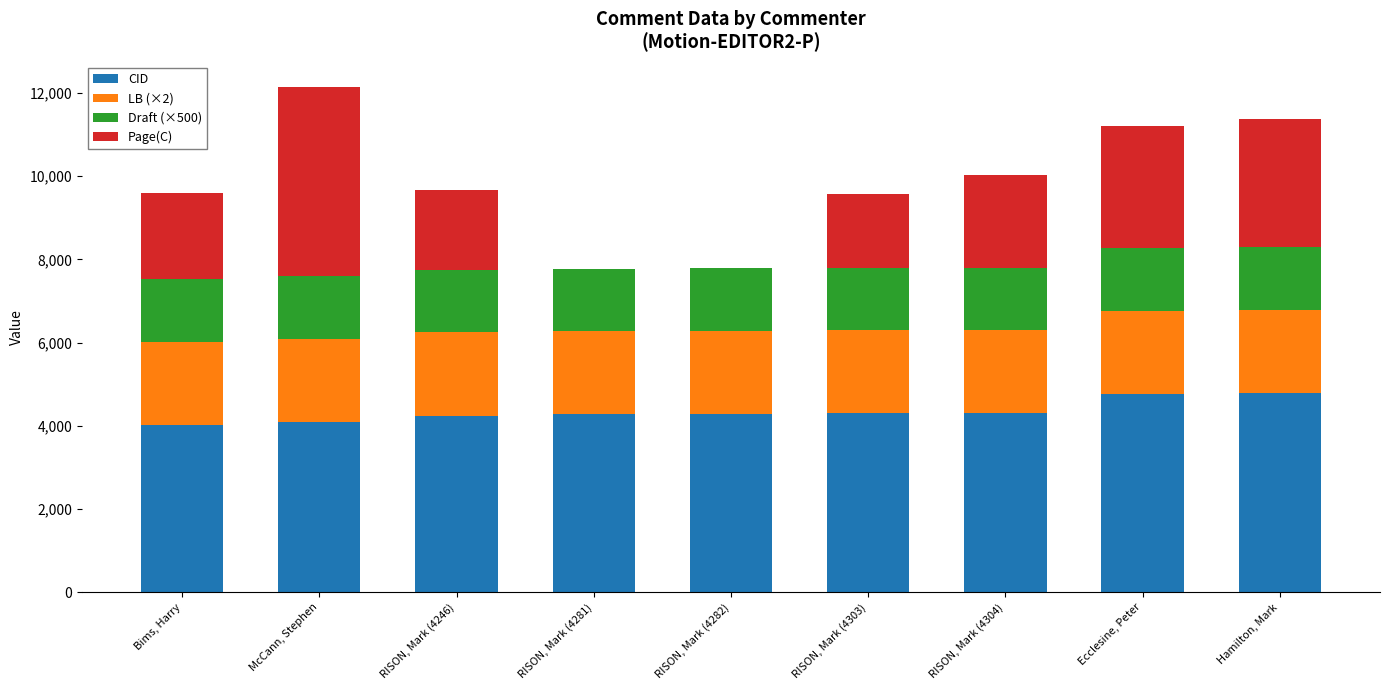

What is the sum of the CID values at RISON, Mark (4282) and RISON, Mark (4303)?

8585